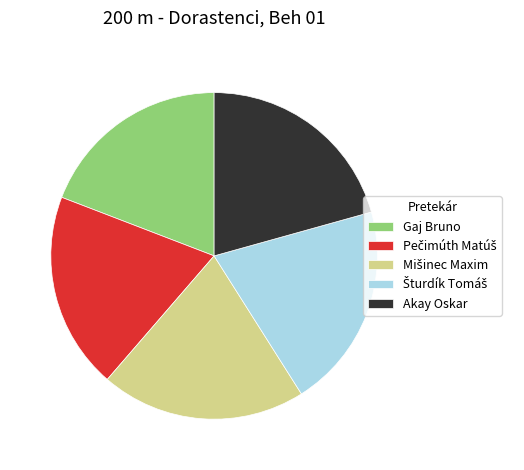

Approximately how many times larger is the value at Gaj Bruno compared to Akay Oskar?

0.9